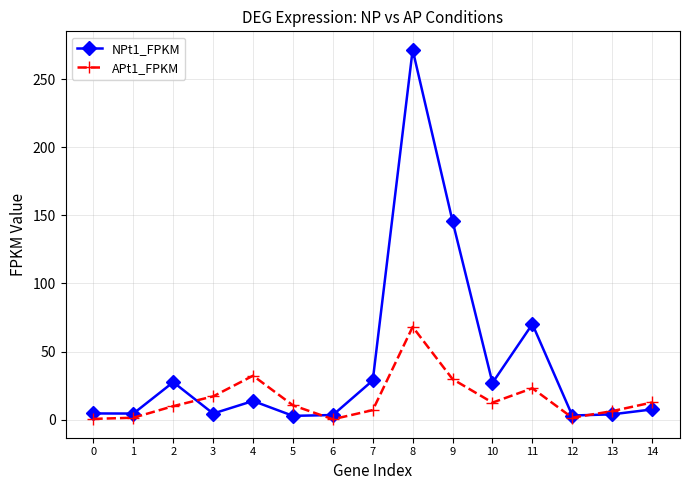

True or false: NPt1_FPKM has a value of 122.8 at 11.

False